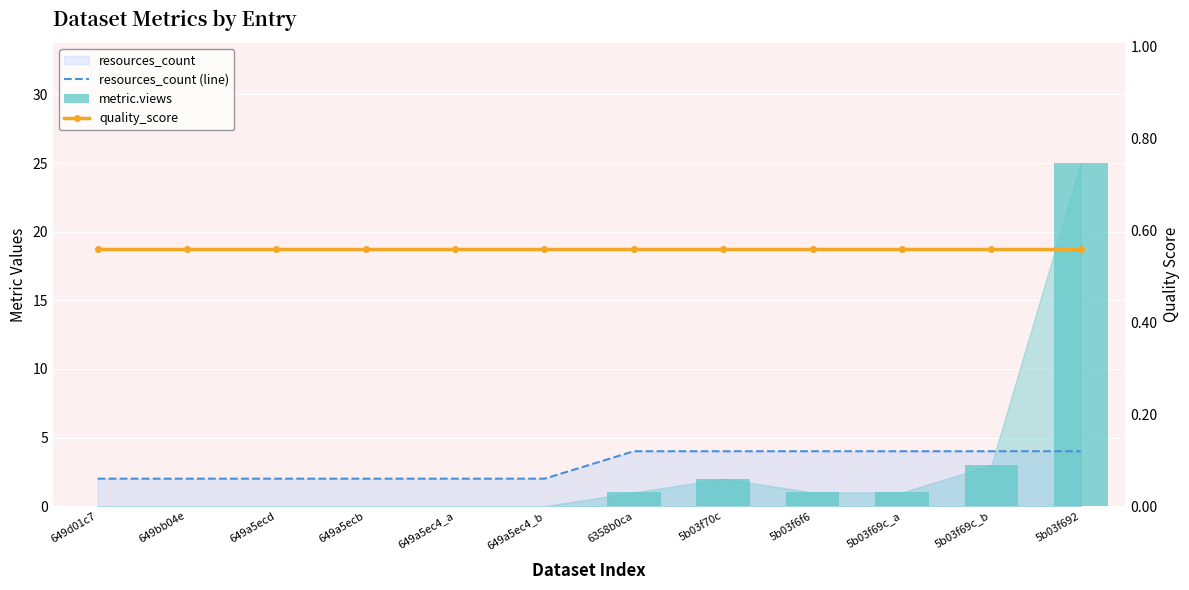

What is the label of the 11th bar from the right?

649bb04e